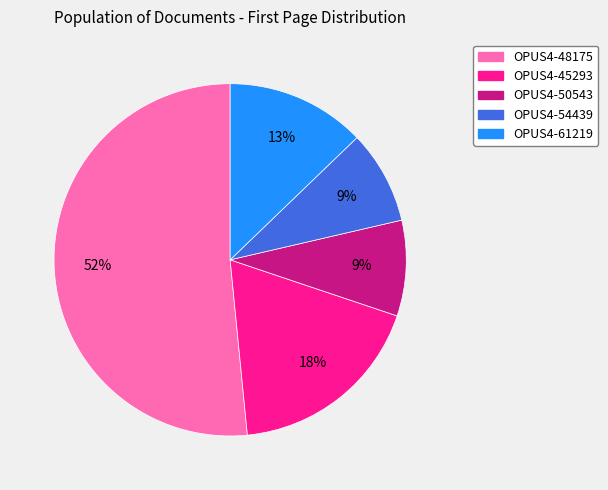

To the nearest percent, what is the combined percentage of OPUS4-61219 and OPUS4-48175?

64%